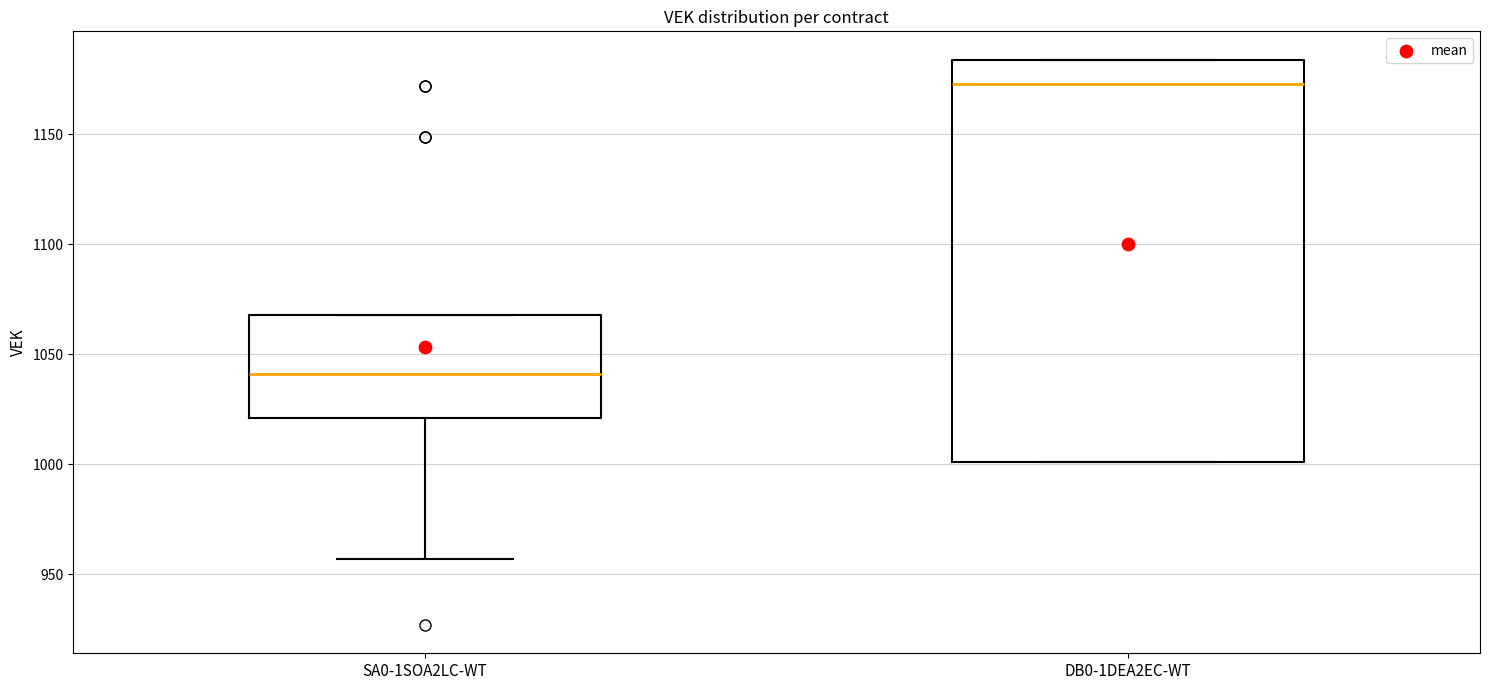

Which box is the tallest, from its lower edge to its upper edge?

DB0-1DEA2EC-WT